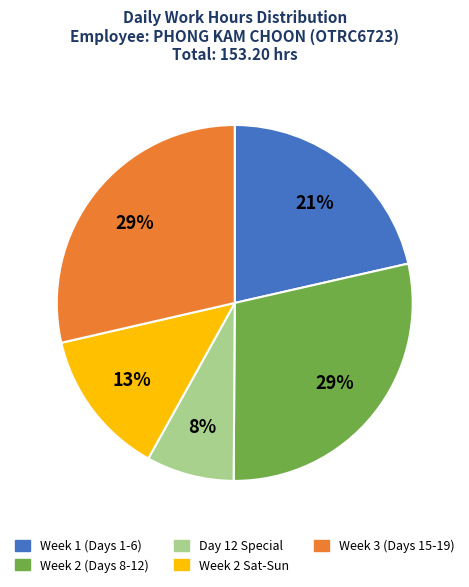

To the nearest percent, what percentage of the pie is Week 3 (Days 15-19)?

29%